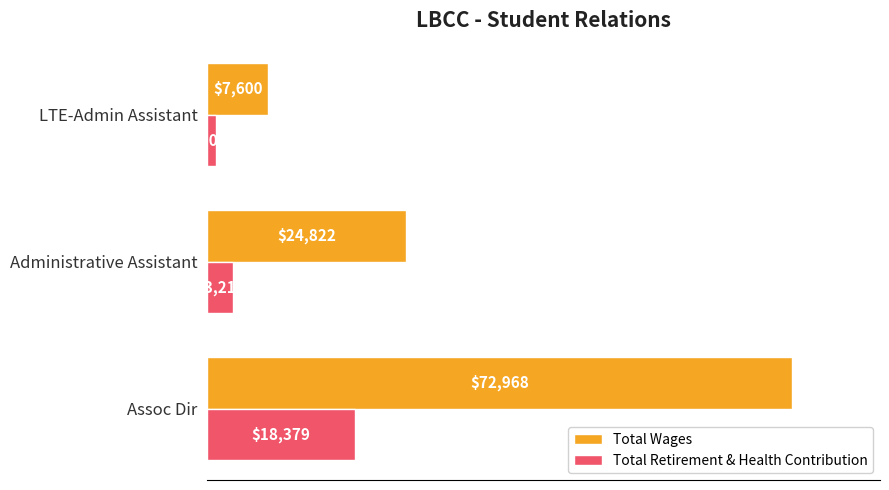

Which series has the largest range (max minus min)?

Total Wages